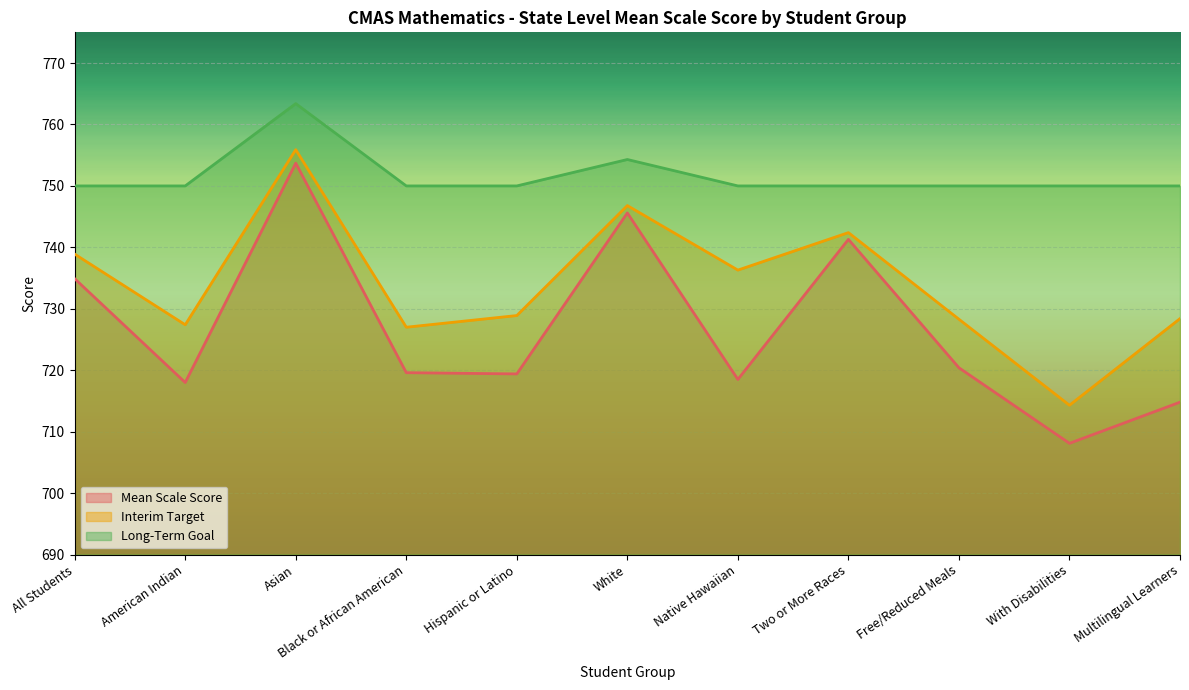

Where does the Interim Target series first go above 728?

All Students